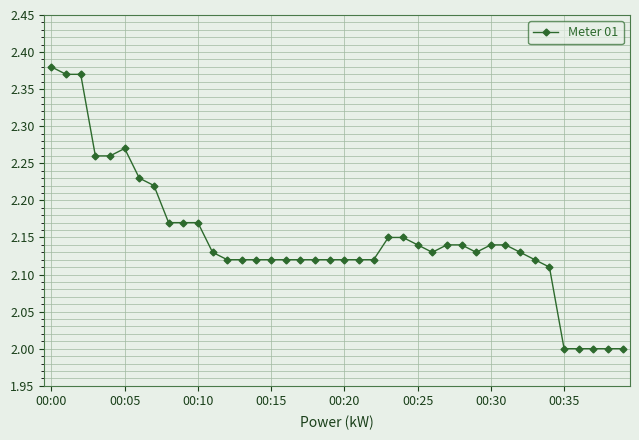

What is the difference between the maximum and minimum values?

0.4